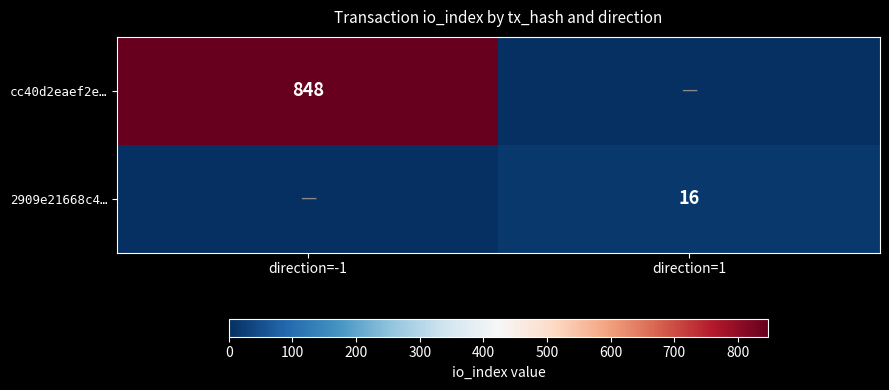

Which has a higher value, direction=1 or direction=-1?

direction=-1